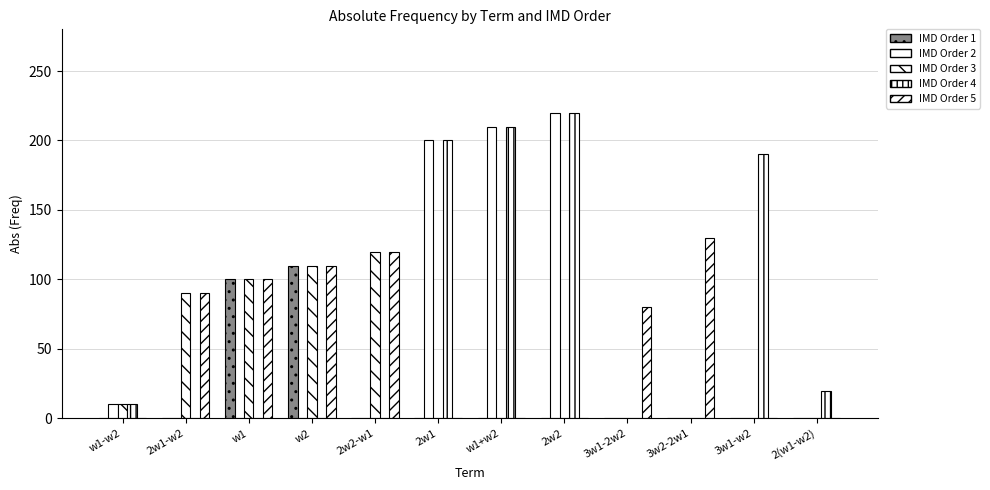

How many distinct data groups are displayed?

5